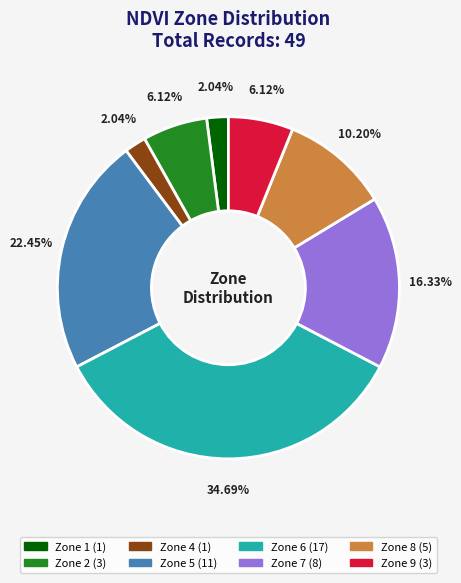

Is there any slice that represents more than half of the pie?

No